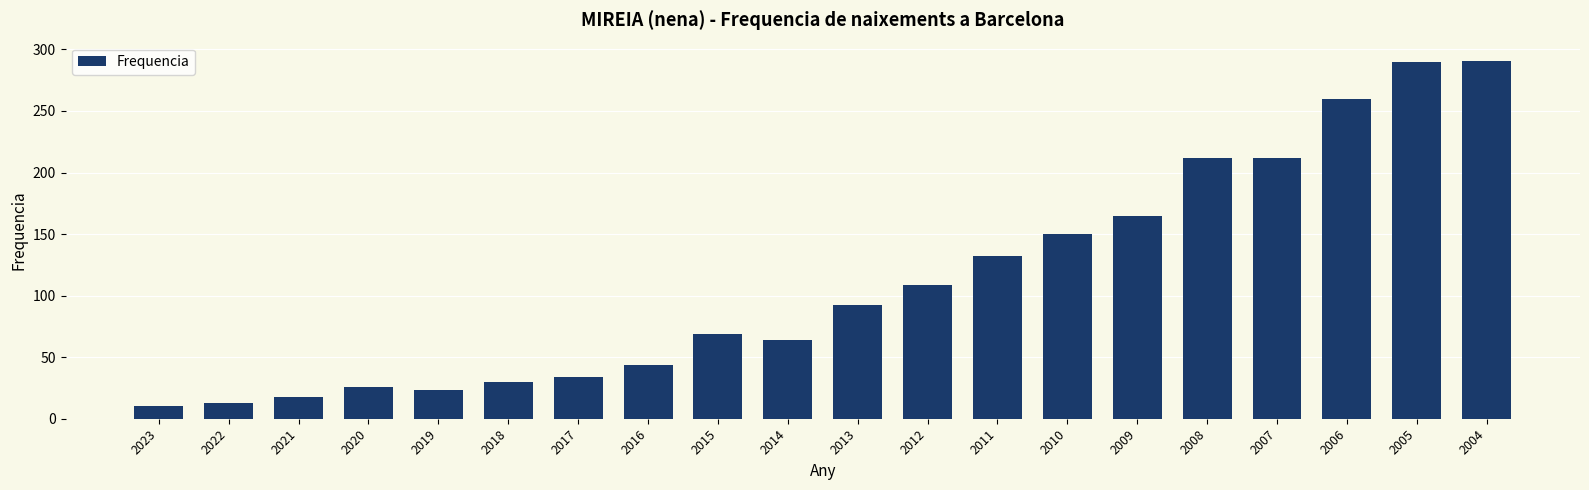

Between 2018 and 2007, which is larger?

2007